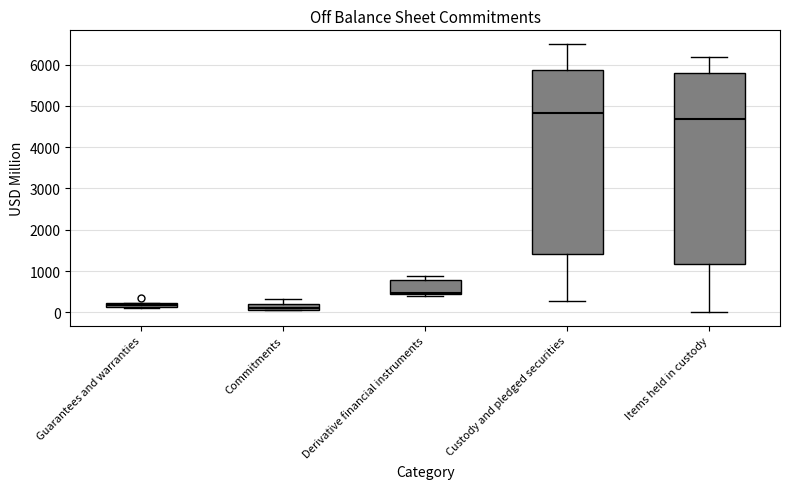

Where does the upper whisker of the box for Commitments end on the y-axis? The values are not printed on the chart, so give them approximately, as read against the axis.

300